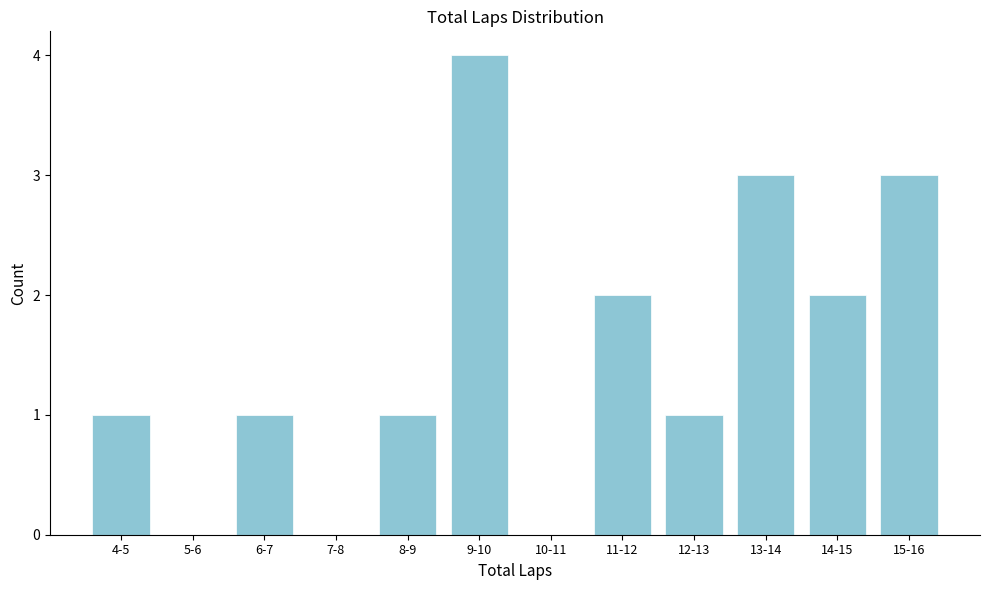

Reading right to left, list all the values displayed in this chart.

15-16=3	14-15=2	13-14=3	12-13=1	11-12=2	10-11=0	9-10=4	8-9=1	7-8=0	6-7=1	5-6=0	4-5=1